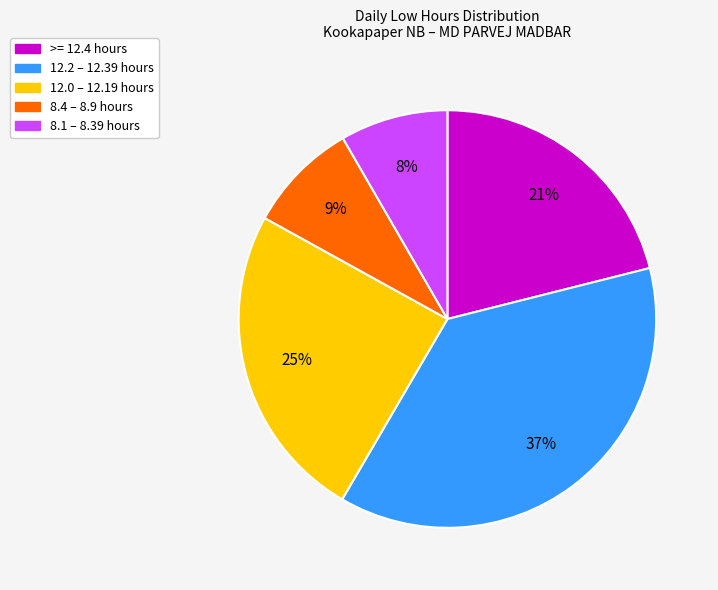

To the nearest percent, what is the average slice percentage?

20%